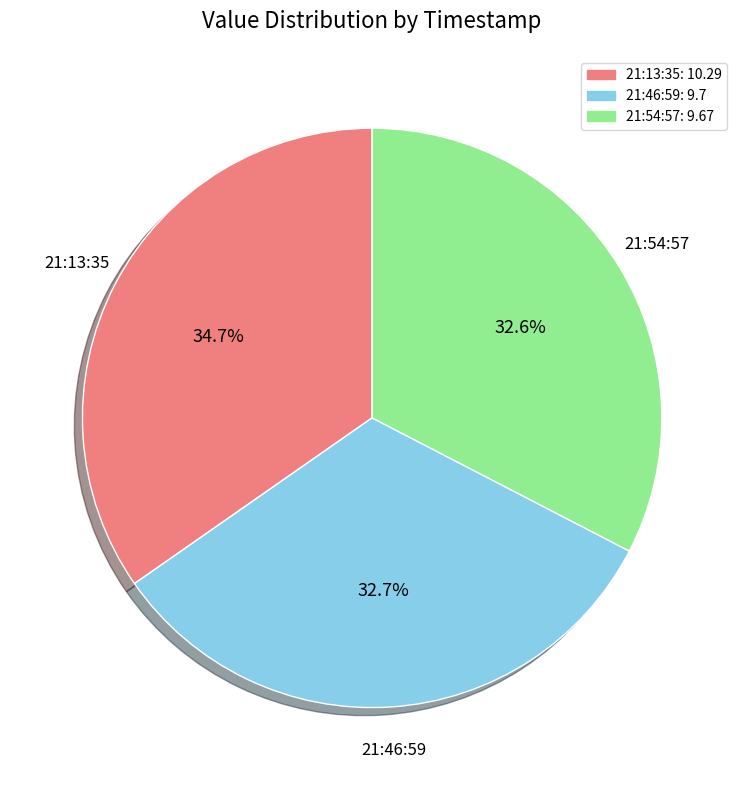

Is there any slice that represents more than half of the pie?

No